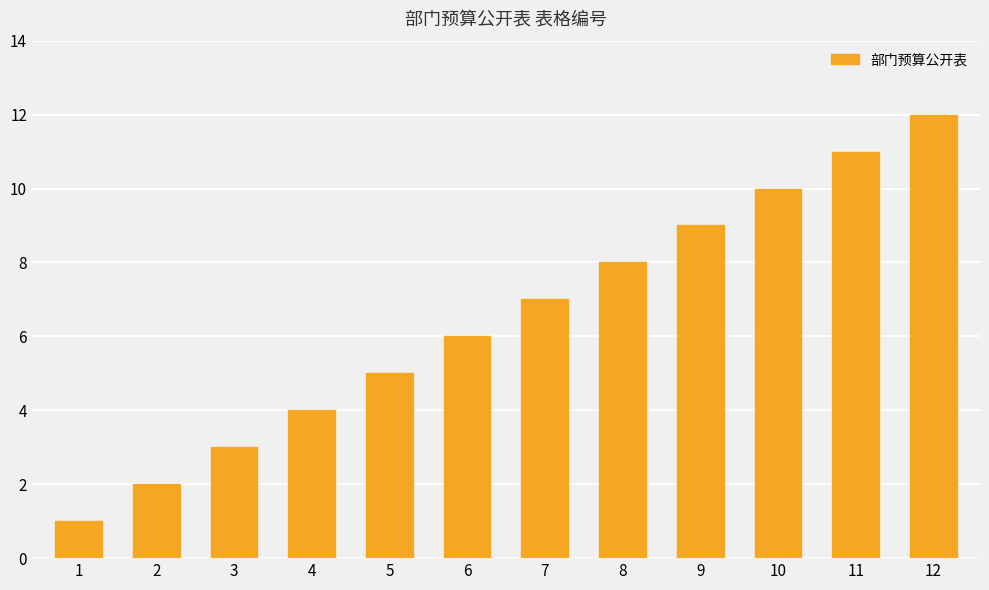

Is it true that the value at 10 is 10?

True